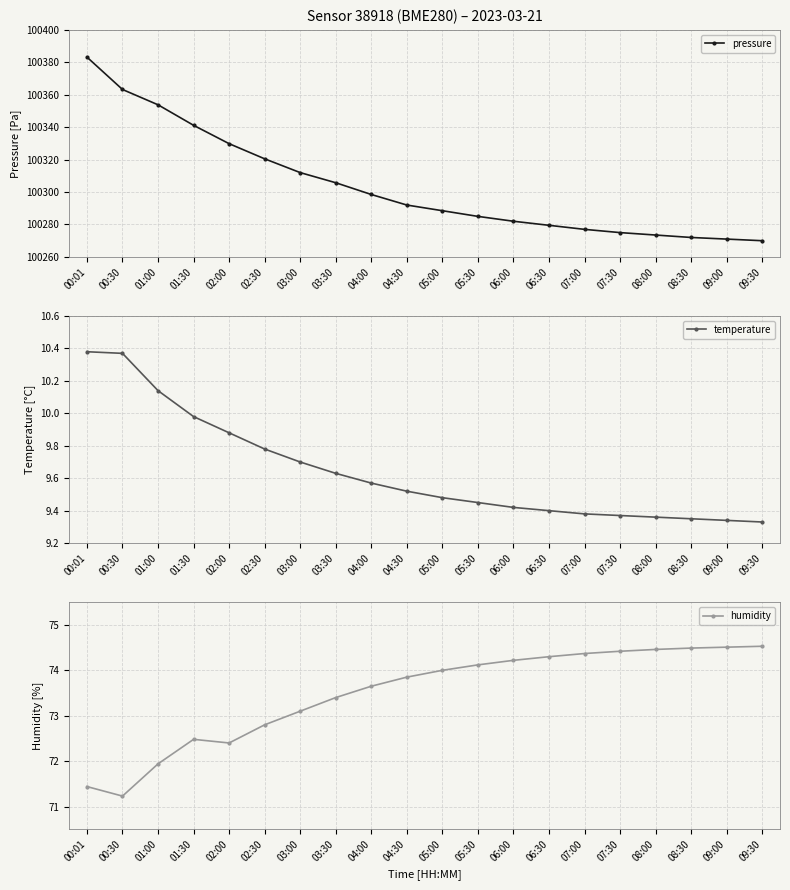

What is the total value across all series at 09:30?

100353.9